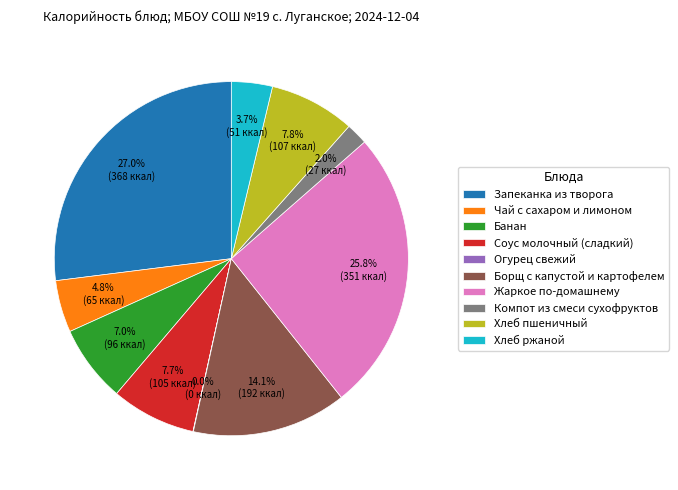

To the nearest percent, what is the combined percentage of Банан and Компот из смеси сухофруктов?

9%